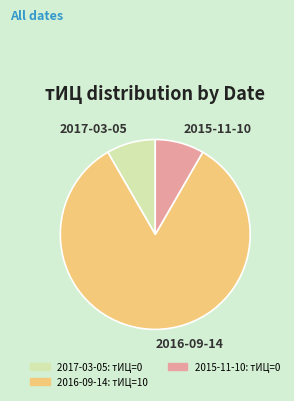

Which category has the biggest portion of the pie?

2016-09-14